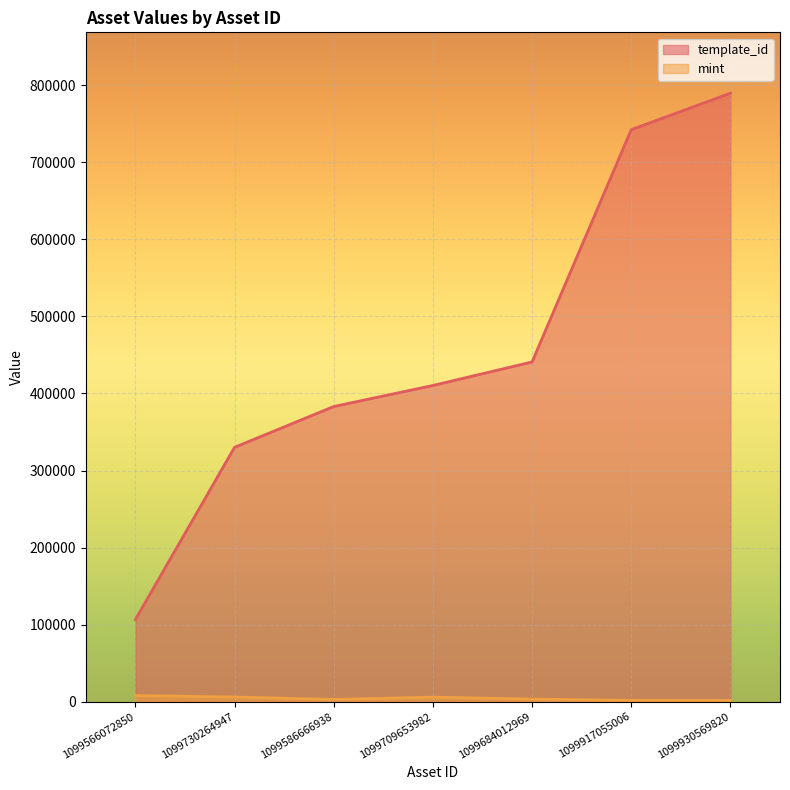

What value does the mint series have at 1099930569820, to the nearest 10?

1680